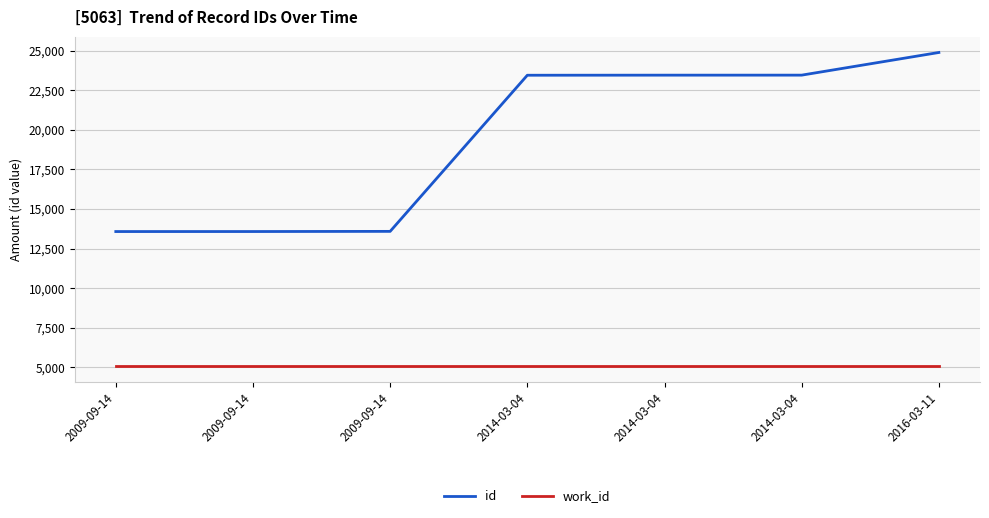

True or false: work_id has a value of 8540 at 2009-09-14.

False